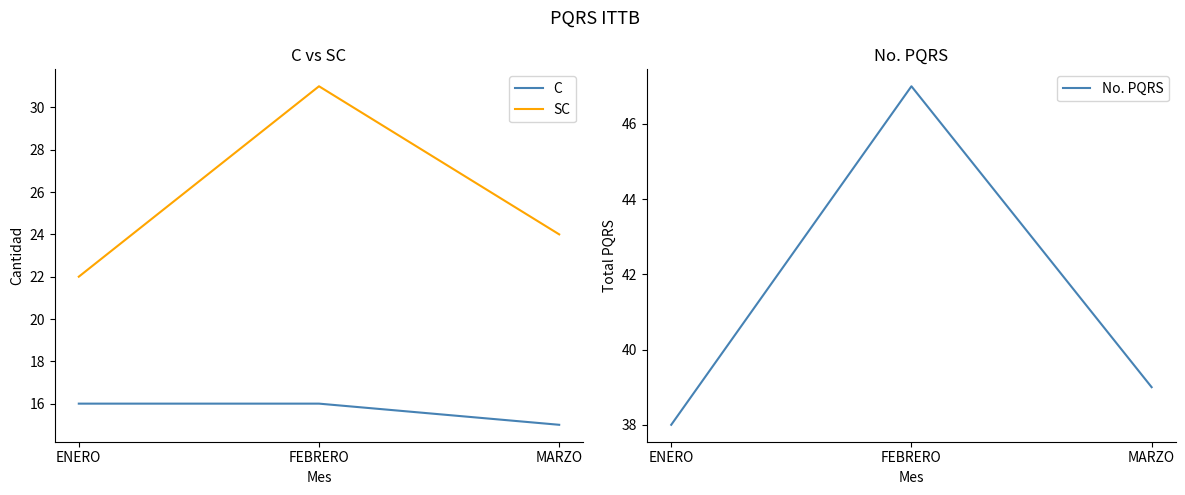

Does the chart have visible grid lines?

No